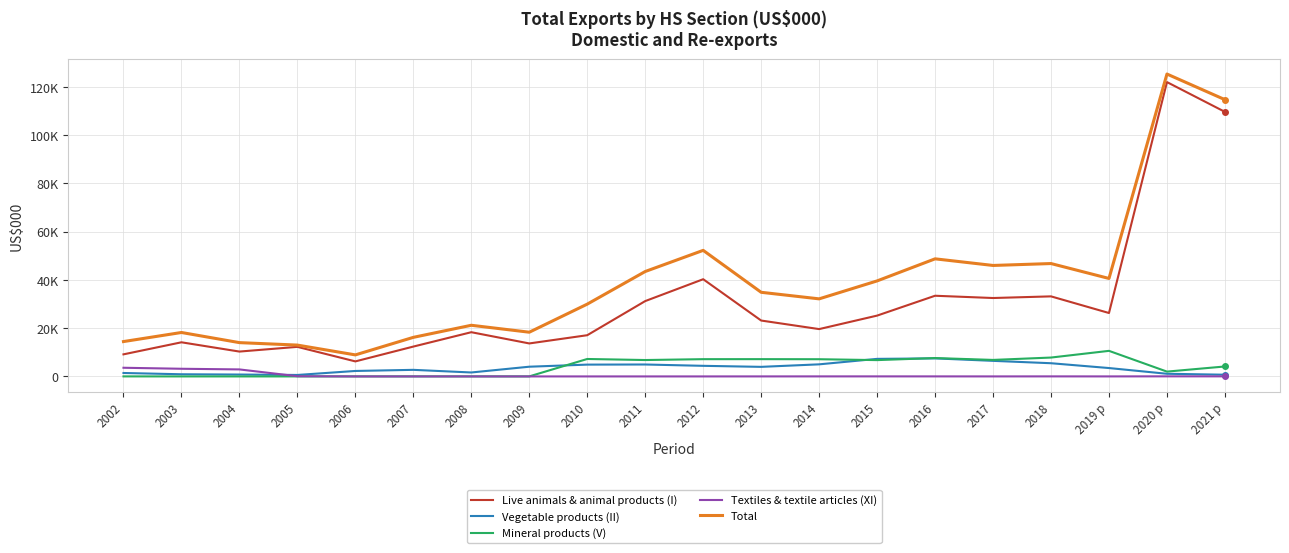

At how many categories does at least one series exceed 88927?

2